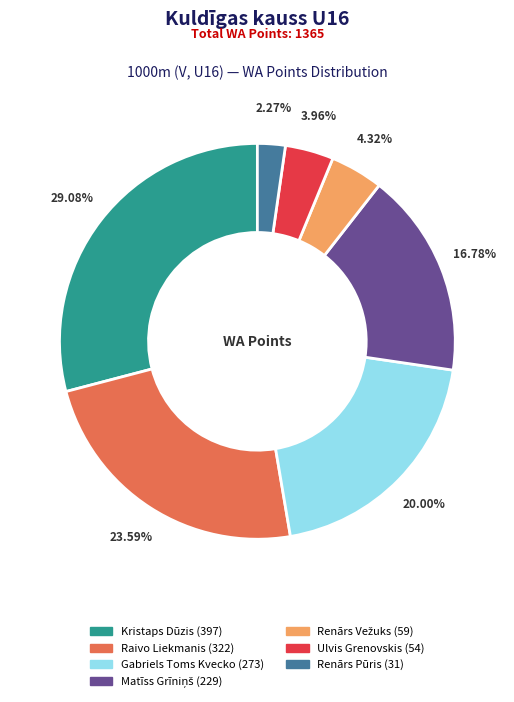

Between Raivo Liekmanis and Ulvis Grenovskis, which is larger?

Raivo Liekmanis